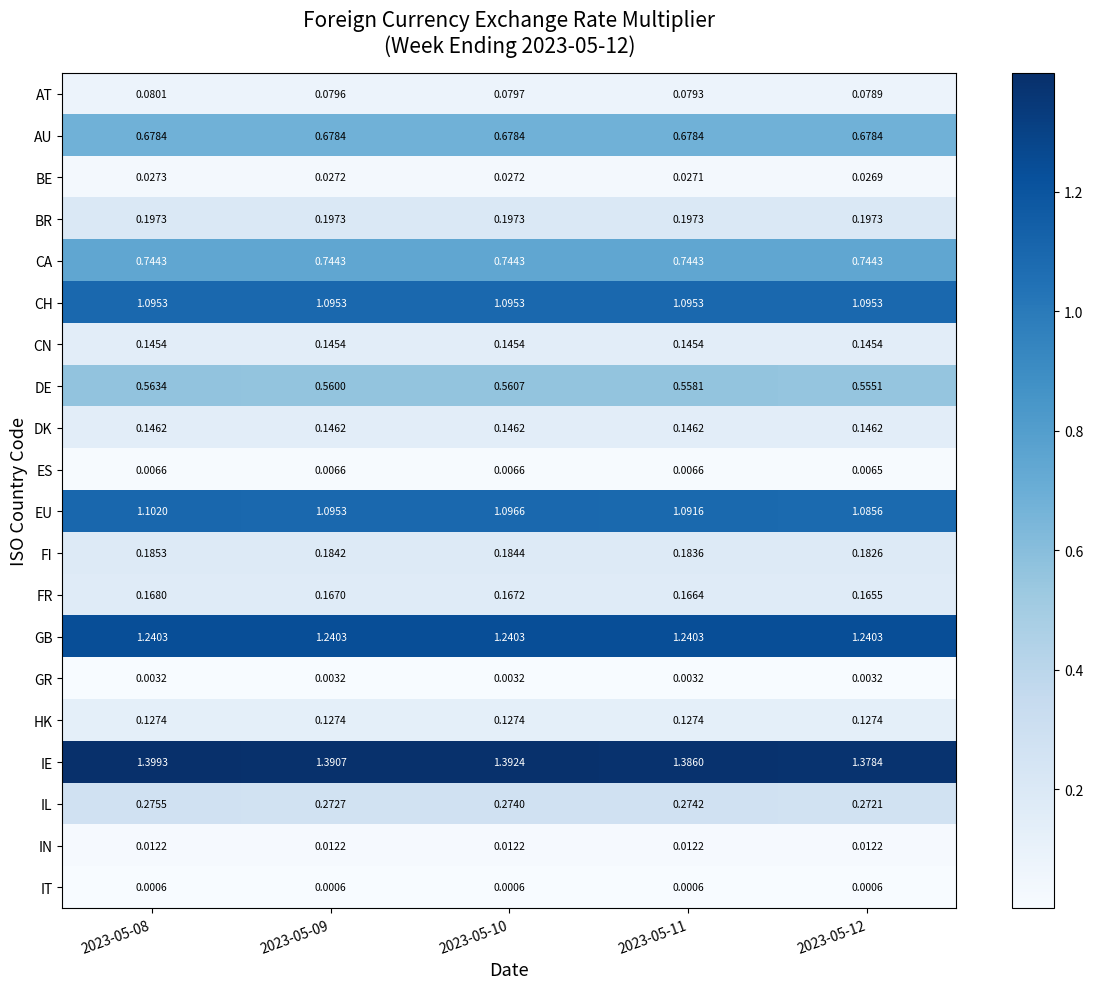

Which series changed the most between 2023-05-08 and 2023-05-10?

IE